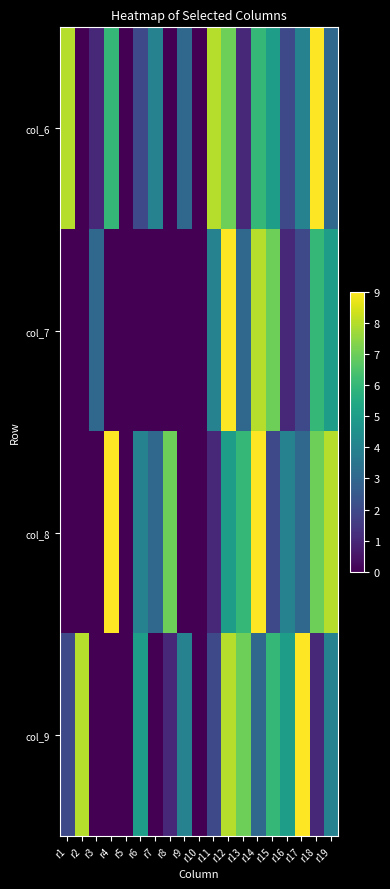

Count the number of data series in this chart.

4